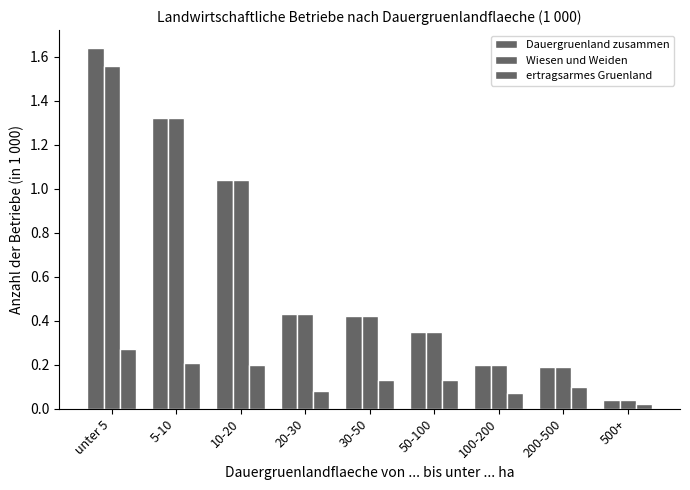

Reading left to right, what are all the values shown in this chart?

Dauergruenland zusammen: unter 5=1.6	5-10=1.3	10-20=1.0	20-30=0.4	30-50=0.4	50-100=0.3	100-200=0.2	200-500=0.2	500+=0.0
Wiesen und Weiden: unter 5=1.6	5-10=1.3	10-20=1.0	20-30=0.4	30-50=0.4	50-100=0.3	100-200=0.2	200-500=0.2	500+=0.0
ertragsarmes Gruenland: unter 5=0.3	5-10=0.2	10-20=0.2	20-30=0.1	30-50=0.1	50-100=0.1	100-200=0.1	200-500=0.1	500+=0.0